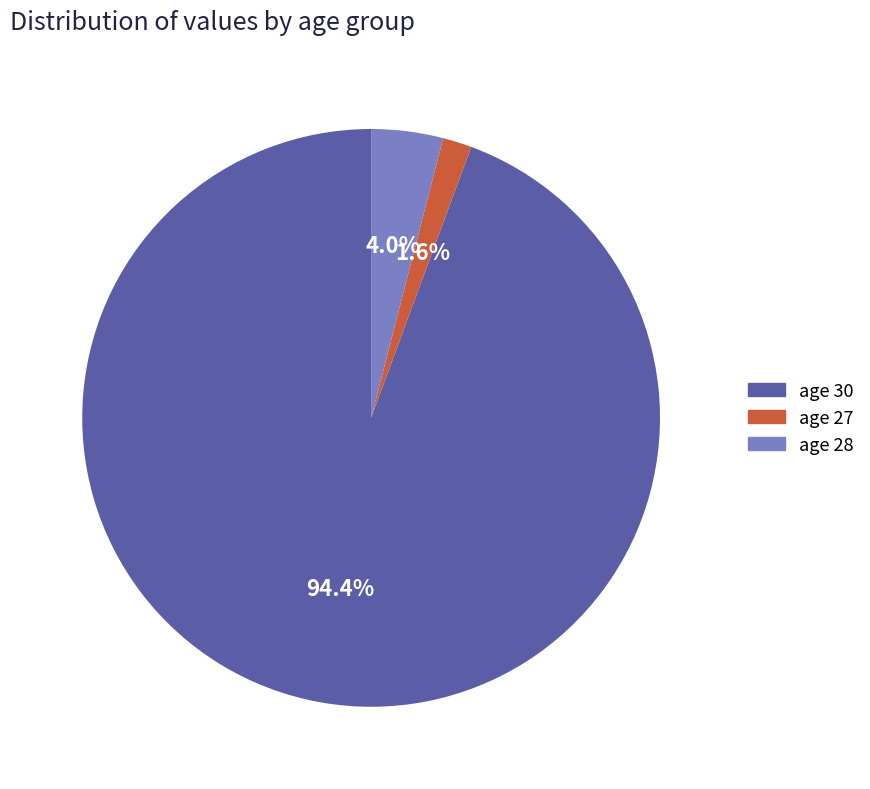

Is there a majority slice in this chart?

Yes